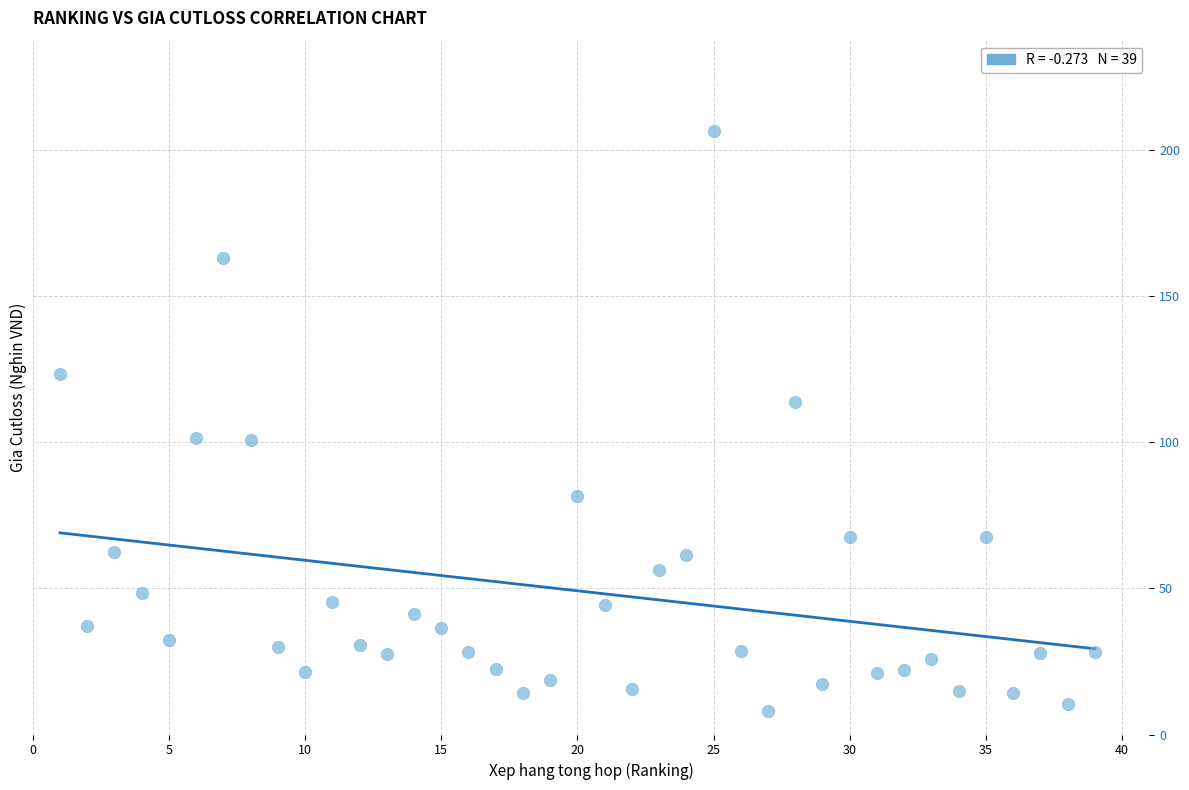

What is the range of Y values (max minus min)?

198.6